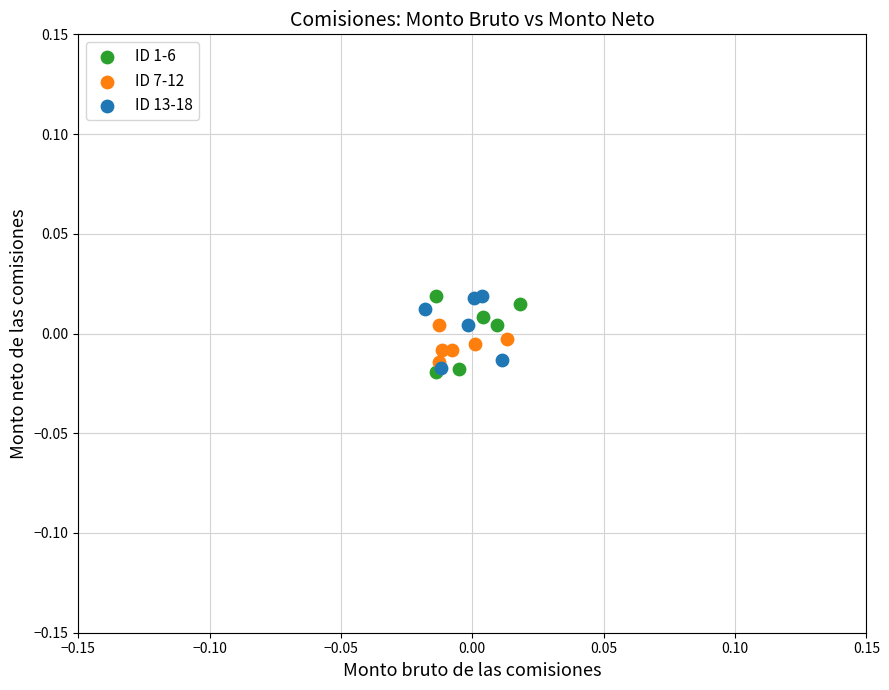

What are all the series names shown in the legend?

ID 1-6, ID 7-12, ID 13-18